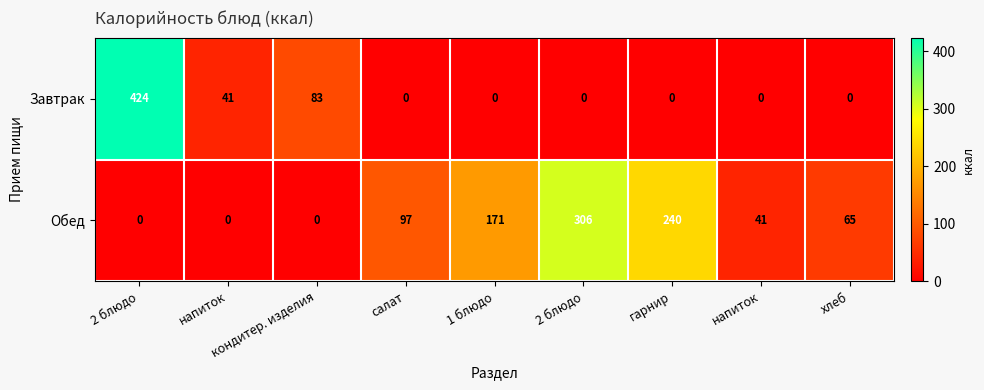

What is the spread (max minus min) of values at кондитер. изделия?

83